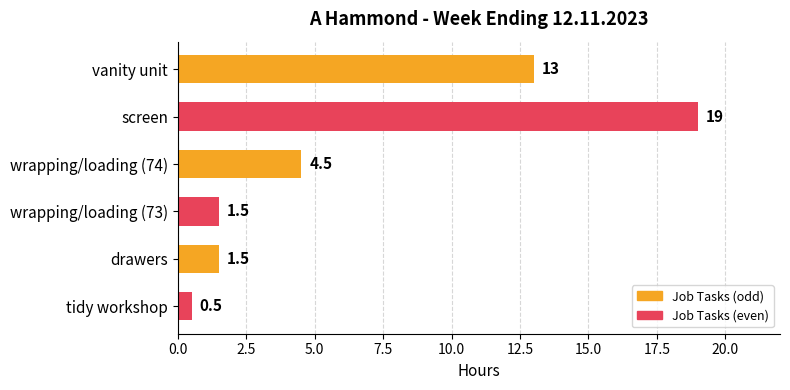

How many series are shown in this chart?

1